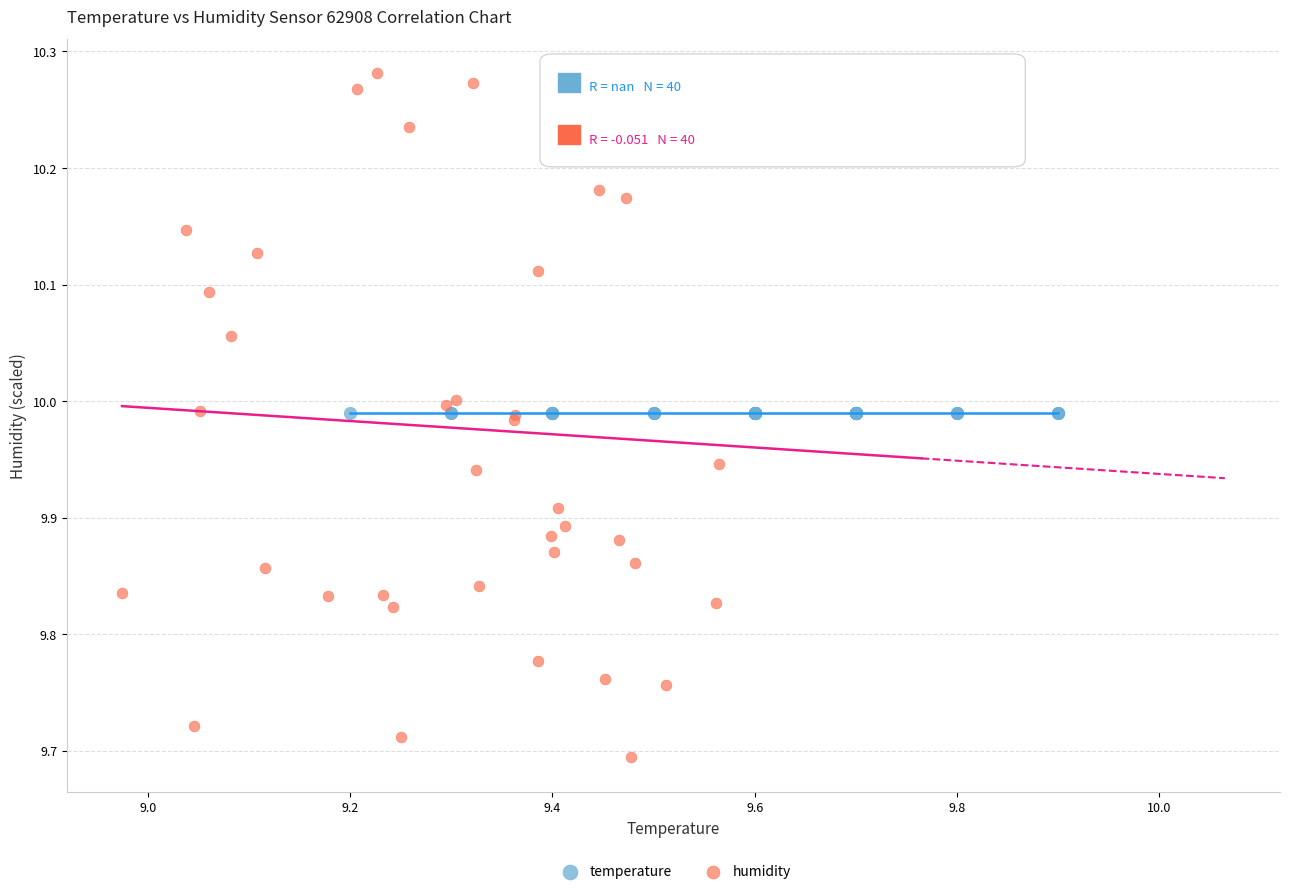

What are all the series names shown in the legend?

temperature, humidity